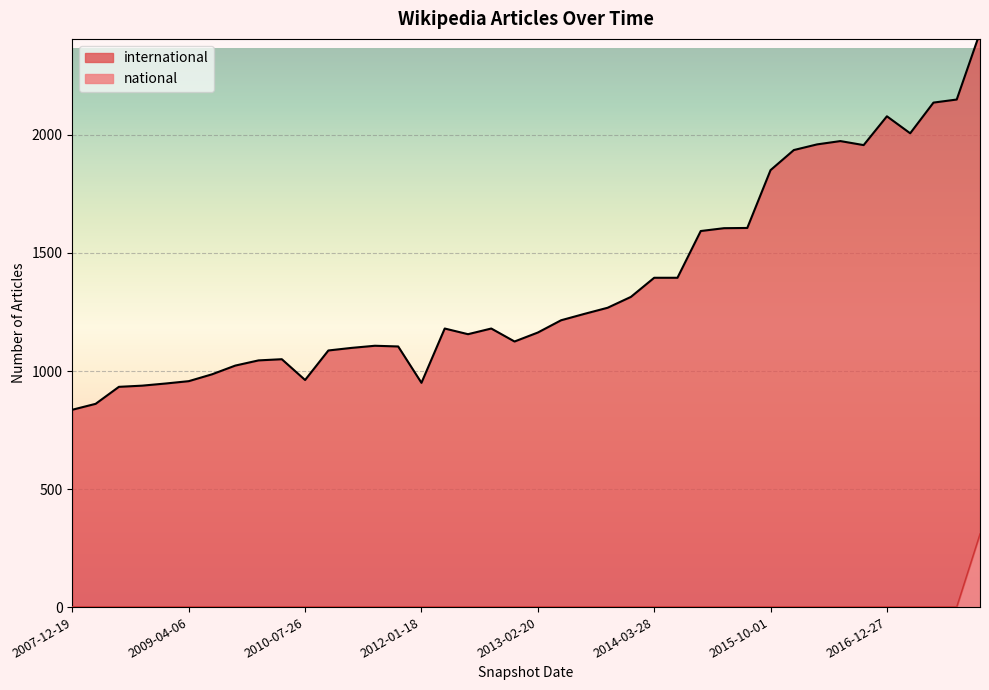

The value of international at 2011-09-05 is 1104. True or false?

True